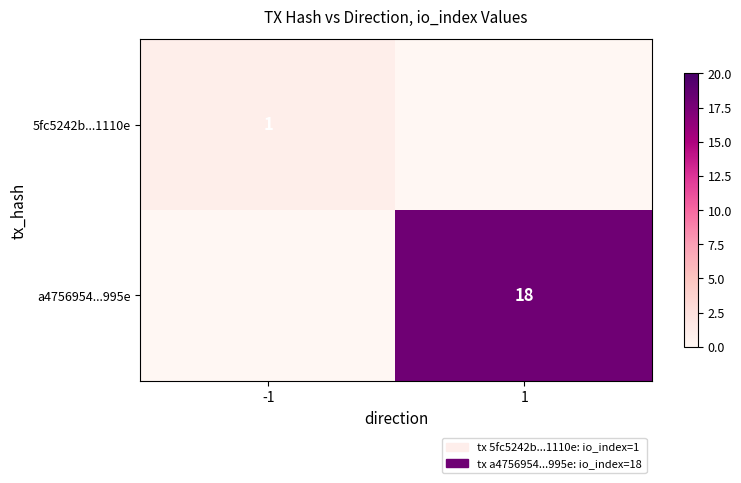

How many data points does each series have?

2